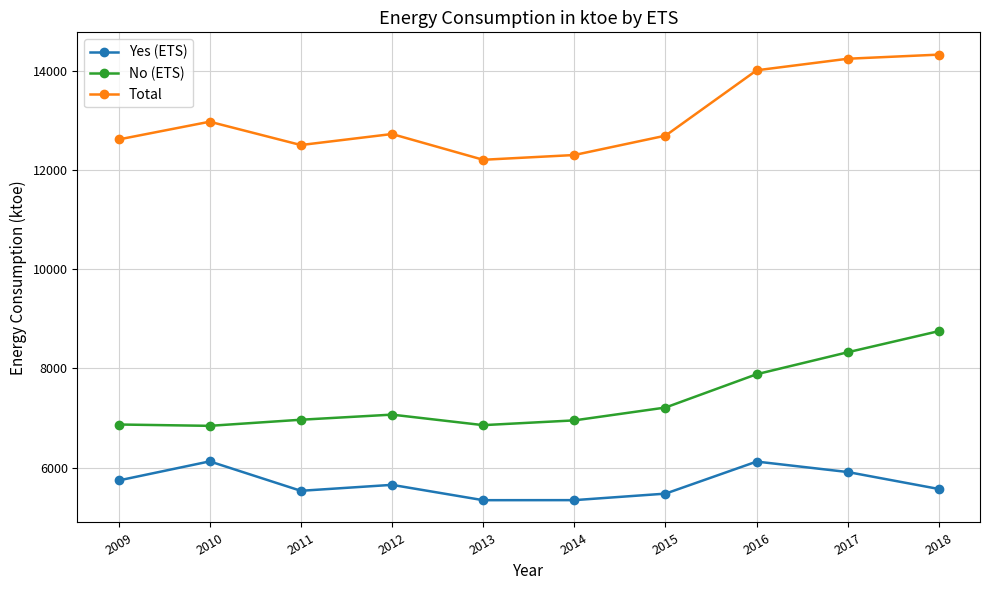

The value of No (ETS) at 2014 is 10961. True or false?

False